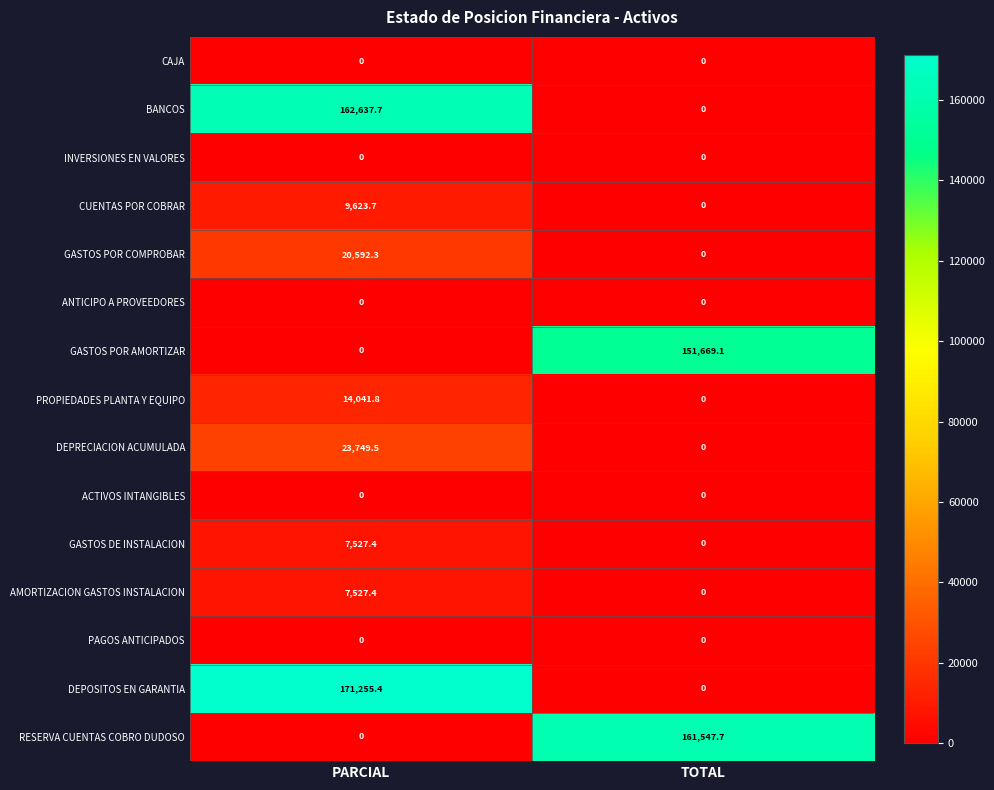

True or false: GASTOS POR COMPROBAR has a value of 0.0 at TOTAL.

True